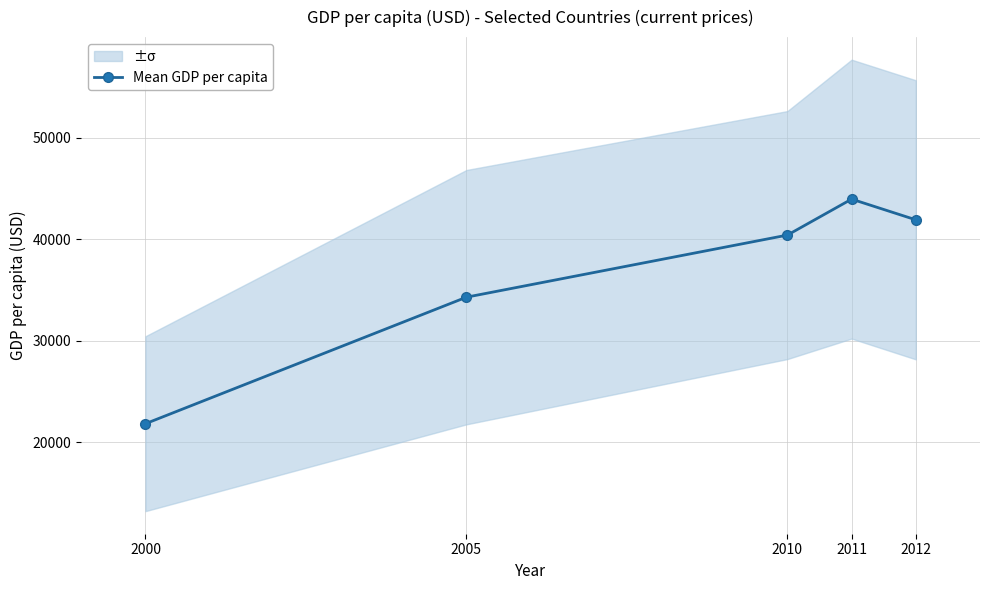

What is the difference between the values at 2011 and 2005?

9662.4